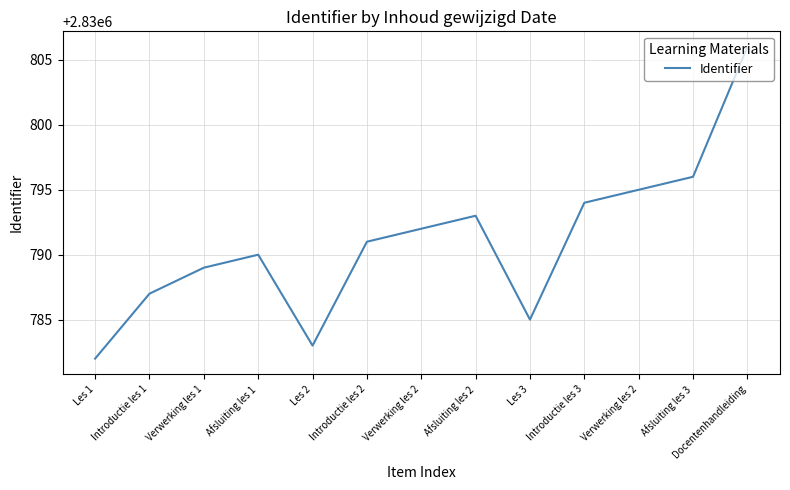

Reading right to left, extract all data points from this chart.

2830806	2830796	2830795	2830794	2830785	2830793	2830792	2830791	2830783	2830790	2830789	2830787	2830782